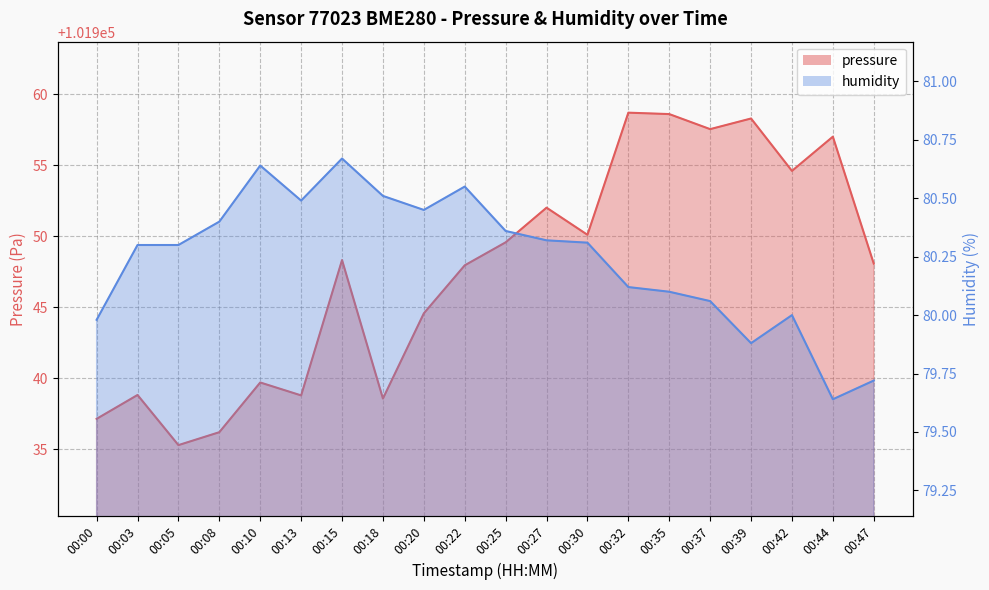

What value does the pressure series have at 00:08?

101936.2